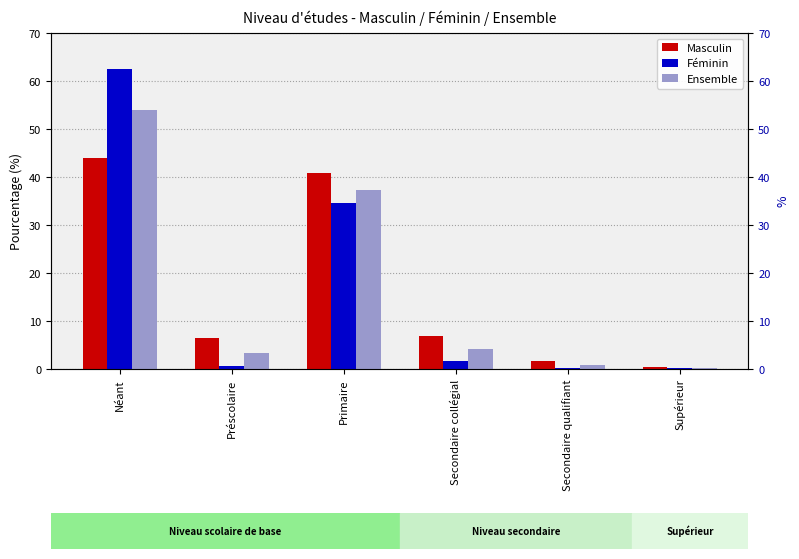

At which label does Féminin reach its peak?

Néant